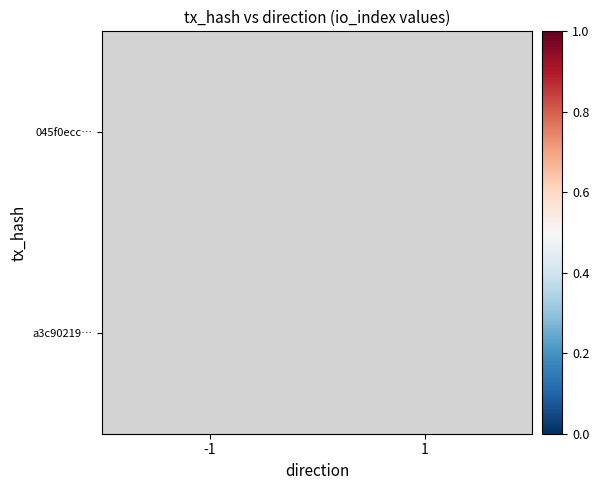

Between 1 and -1, which is larger?

-1